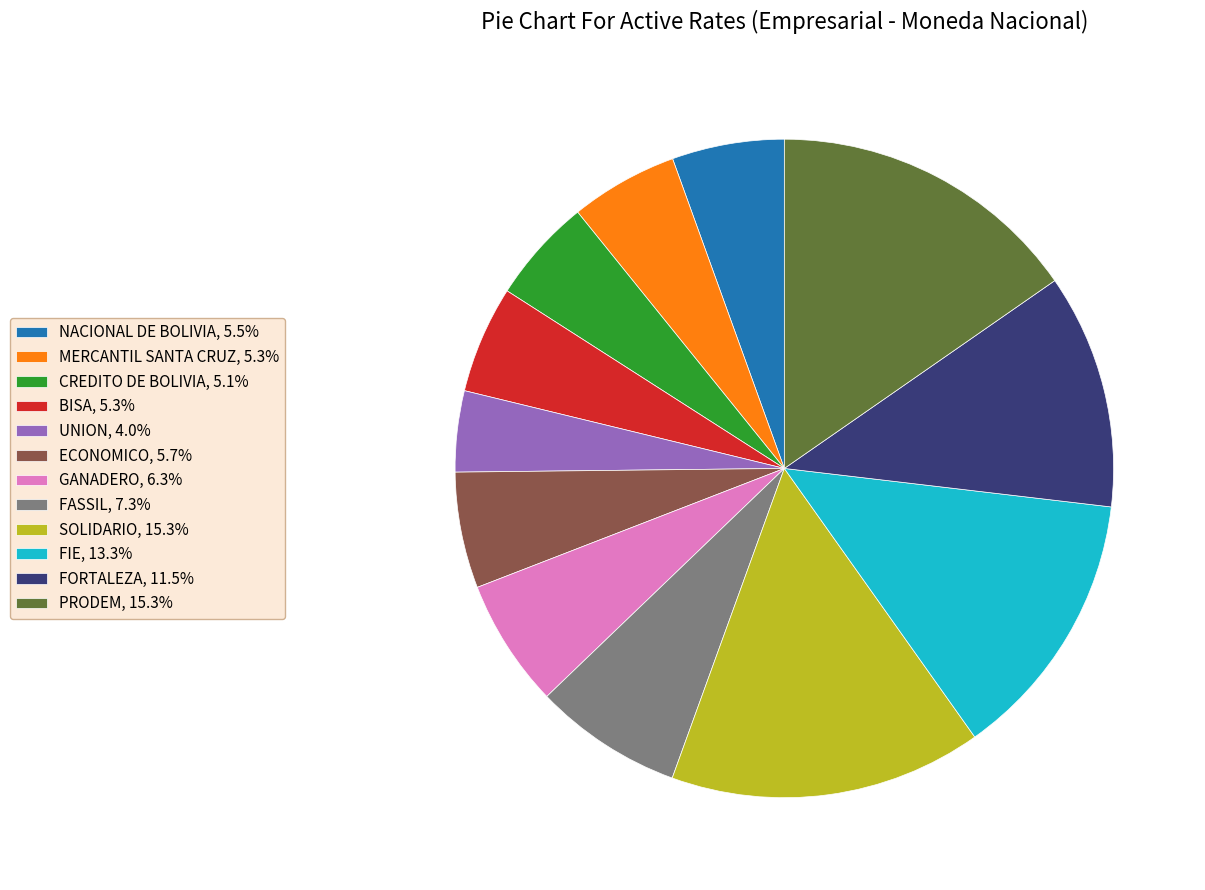

Combined, do GANADERO and FASSIL account for over 50%?

No